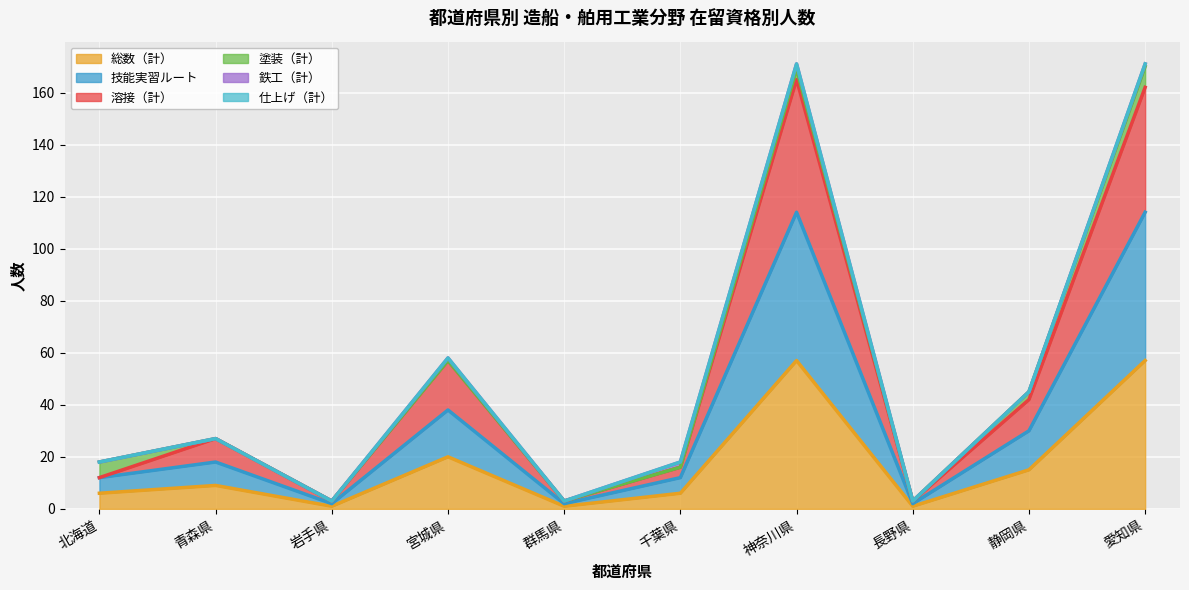

The 総数（計） series shows 15 at 静岡県. True or false?

True